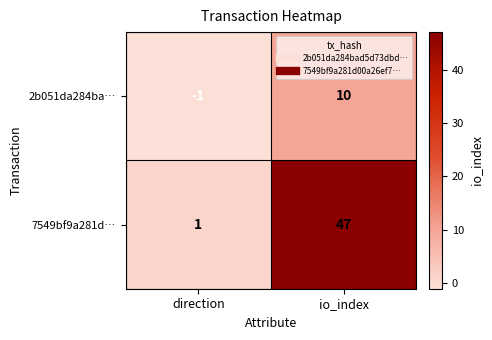

List the series in order of their peak value, highest first.

7549bf9a281d…, 2b051da284ba…